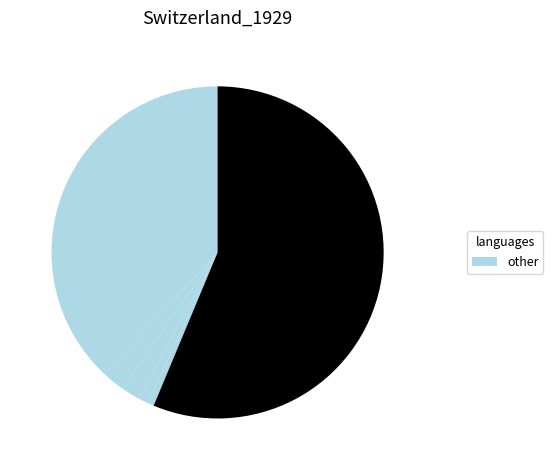

How many slices are in this pie chart?

6